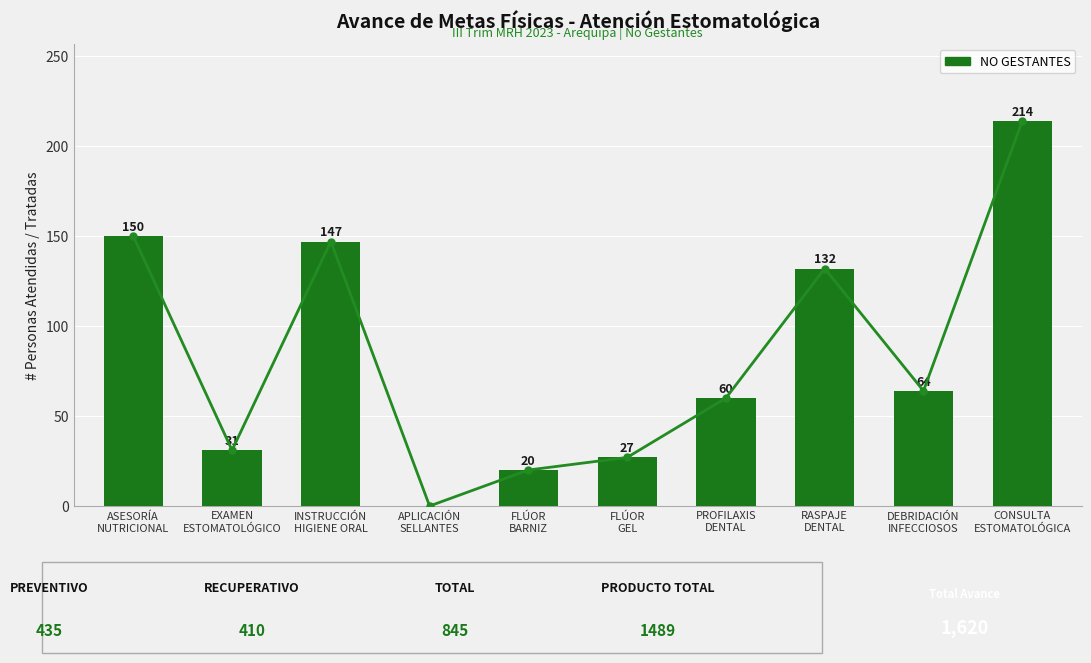

Count the number of data series in this chart.

1